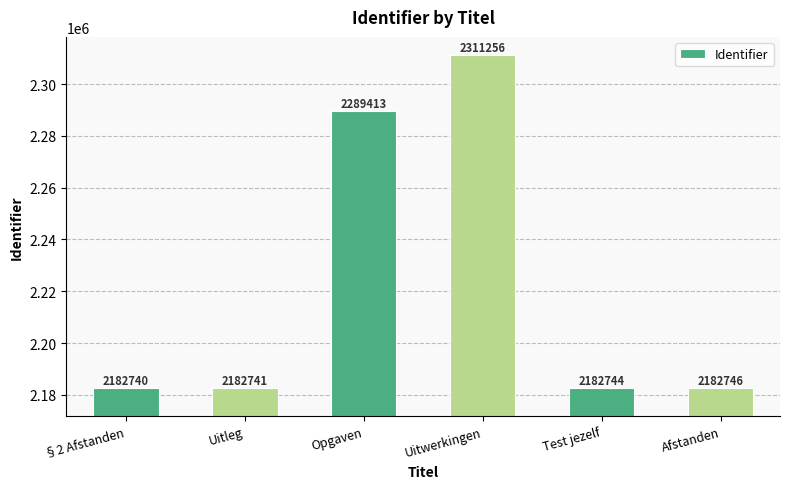

What is the sum of the values at Afstanden and §2 Afstanden?

4365486